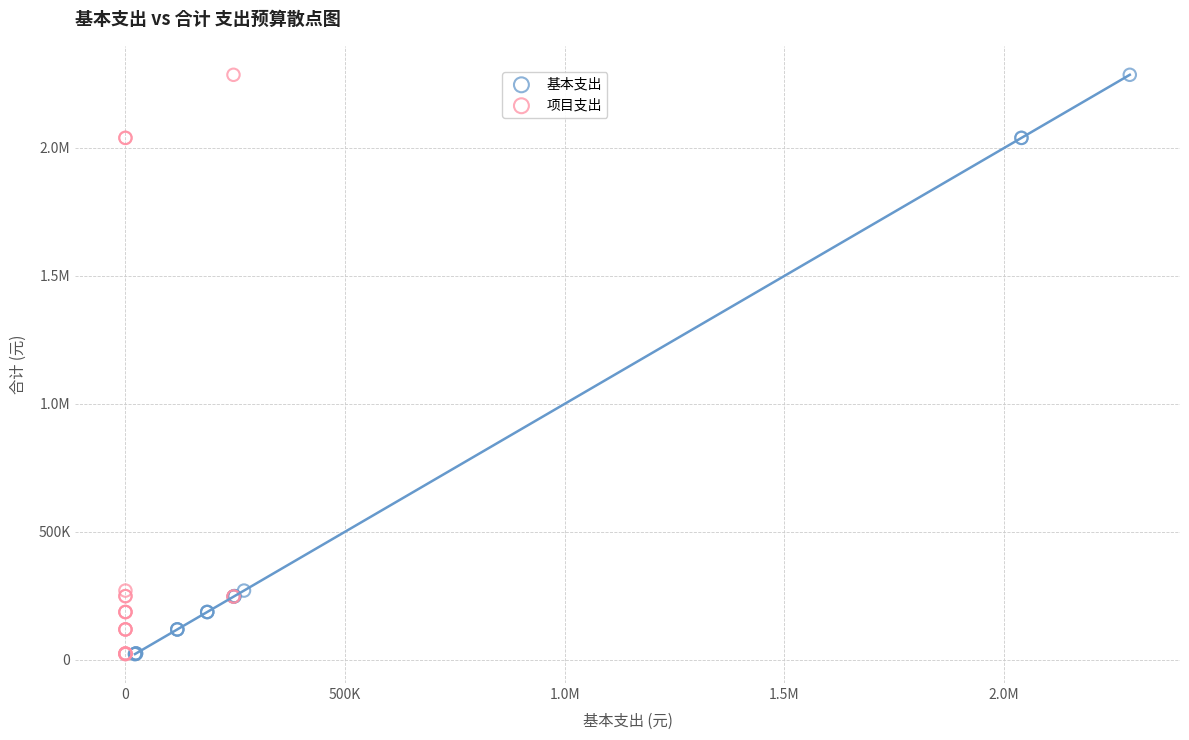

What are all the series names shown in the legend?

基本支出, 项目支出